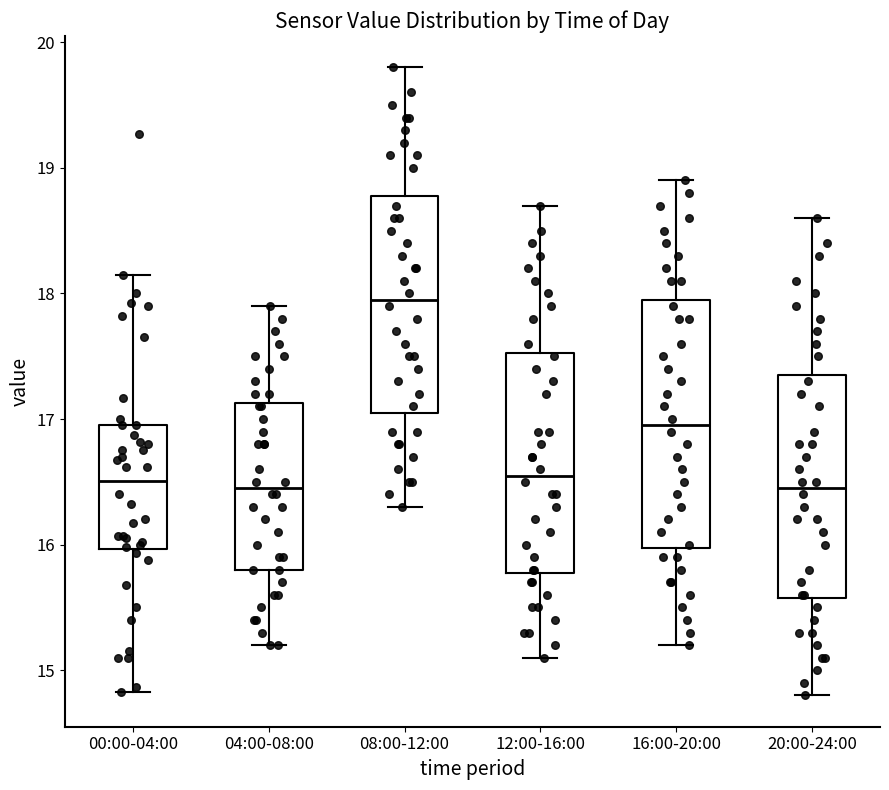

Reading left to right, read every box against the y-axis: the position of its median line, the range the box covers, and the ends of its whiskers. The values are not printed on the chart, so give them approximately, as read against the axis.

00:00-04:00: median 16.5, box 16.0 to 17.0, whiskers 14.8 to 18.2
04:00-08:00: median 16.5, box 15.8 to 17.1, whiskers 15.2 to 17.9
08:00-12:00: median 18.0, box 17.1 to 18.8, whiskers 16.3 to 19.8
12:00-16:00: median 16.6, box 15.8 to 17.5, whiskers 15.1 to 18.7
16:00-20:00: median 17.0, box 16.0 to 18.0, whiskers 15.2 to 18.9
20:00-24:00: median 16.5, box 15.6 to 17.4, whiskers 14.8 to 18.6